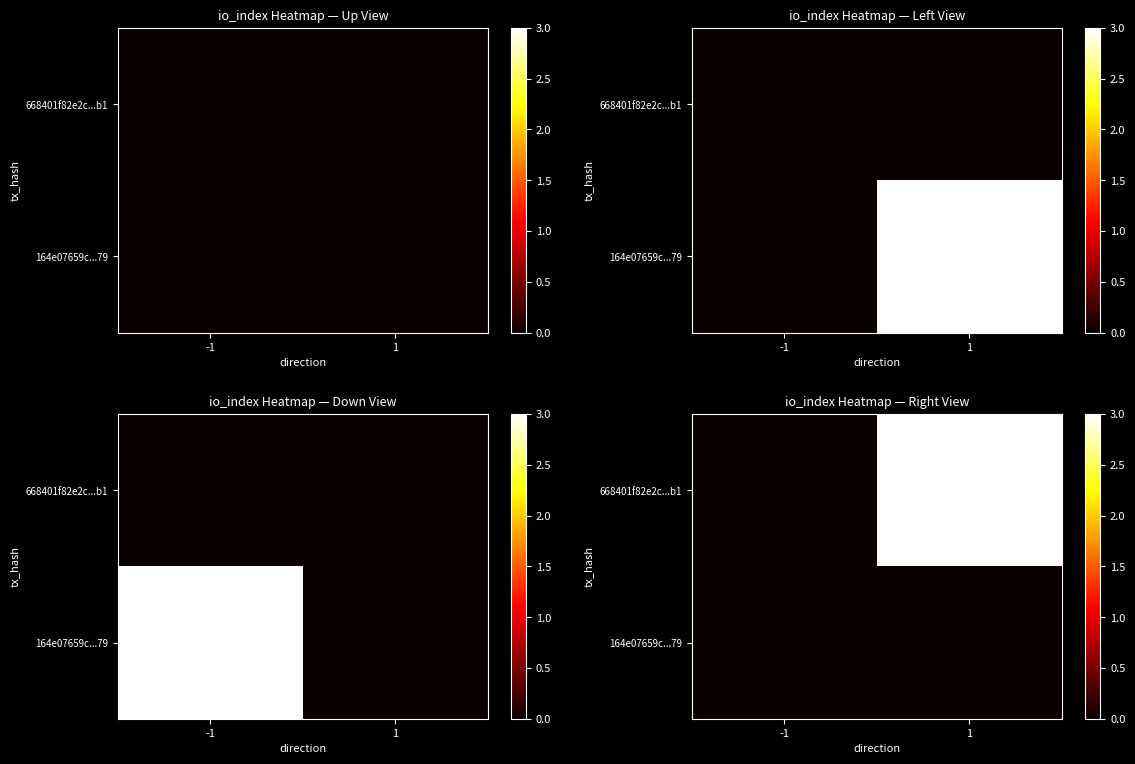

At how many categories does at least one series exceed 2?

1